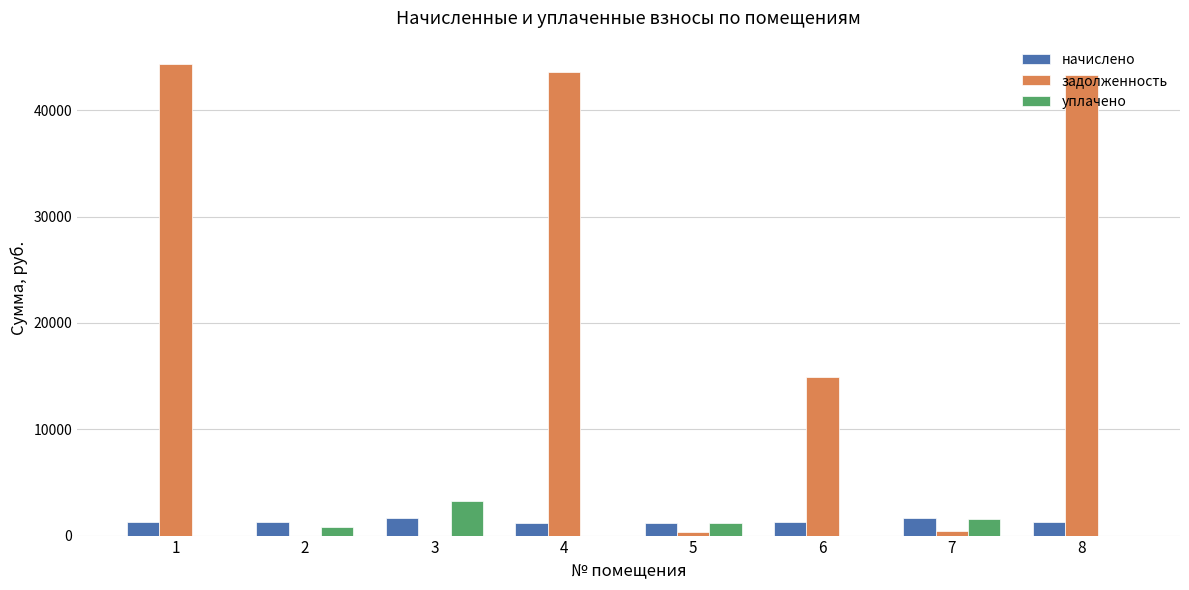

Is the value of начислено at 8 greater than the value of уплачено at 6?

Yes